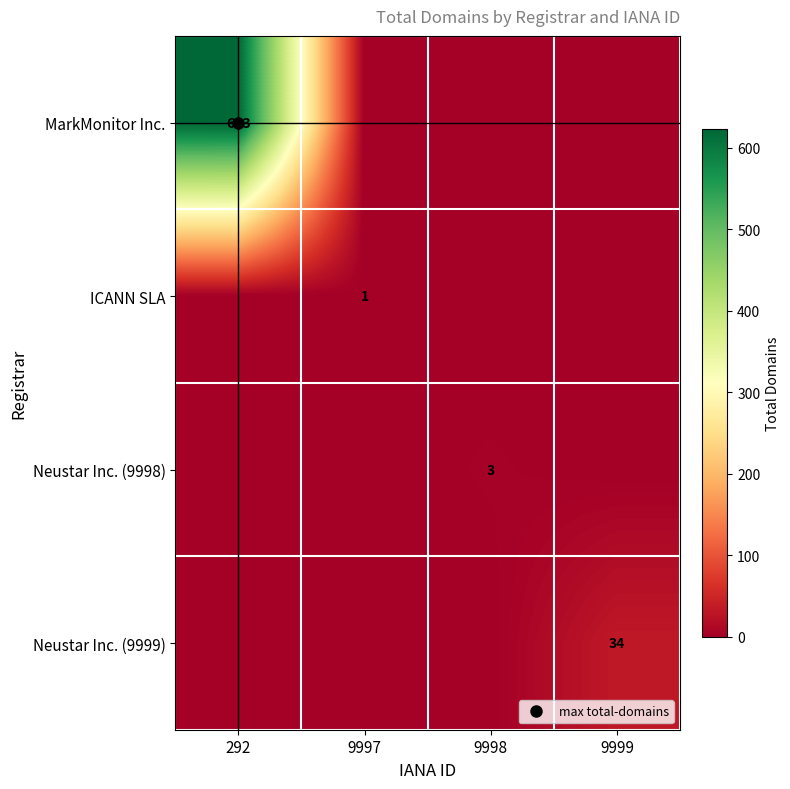

The value of Neustar Inc. (9998) at 9998 is 3. True or false?

True